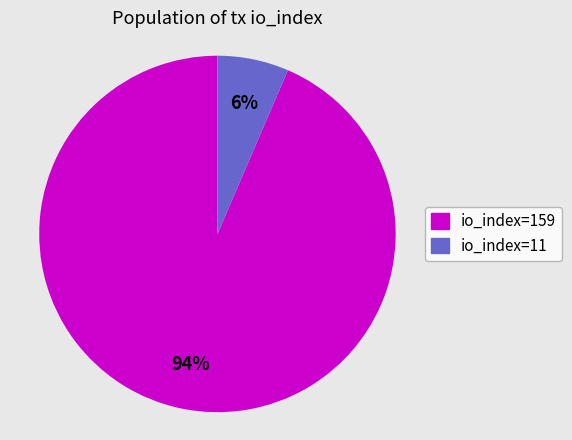

To the nearest percent, what is the combined percentage of io_index=11 and io_index=159?

100%